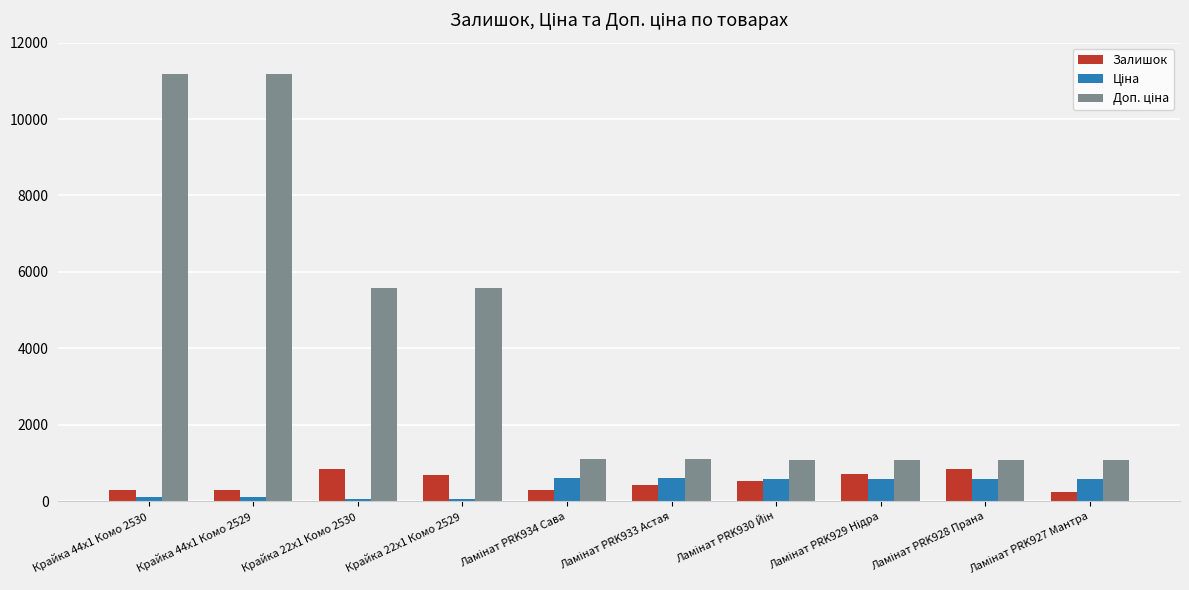

What is the greatest value displayed?

11169.0